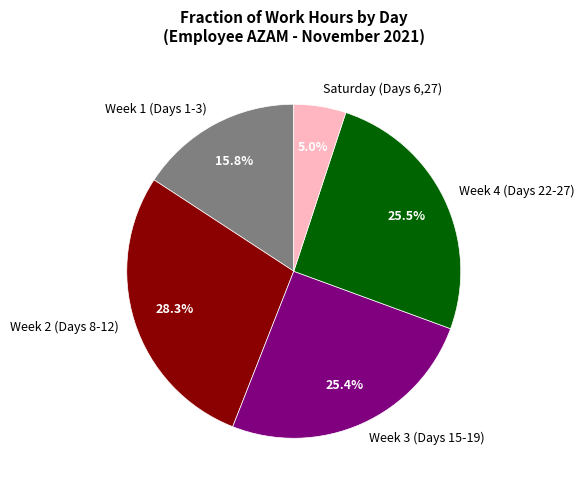

What is the smallest slice in the pie chart?

Saturday (Days 6,27)